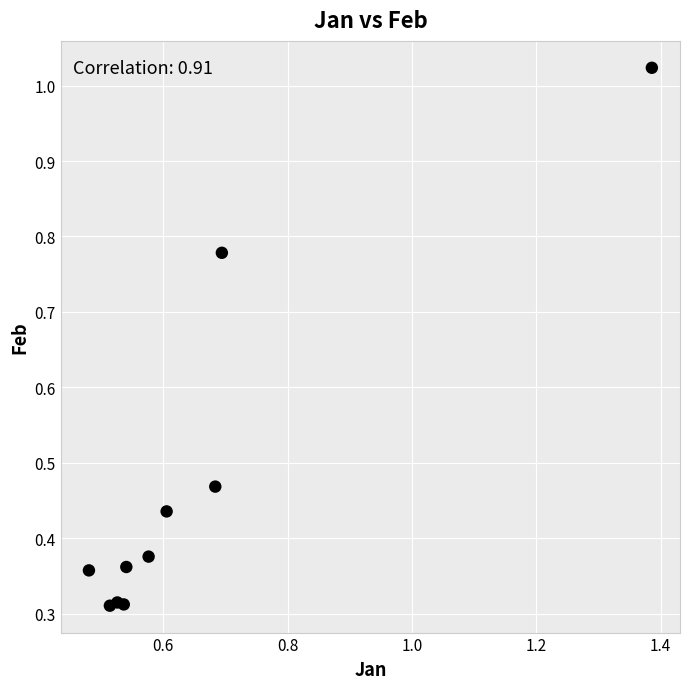

What is the range of Y values (max minus min)?

0.7